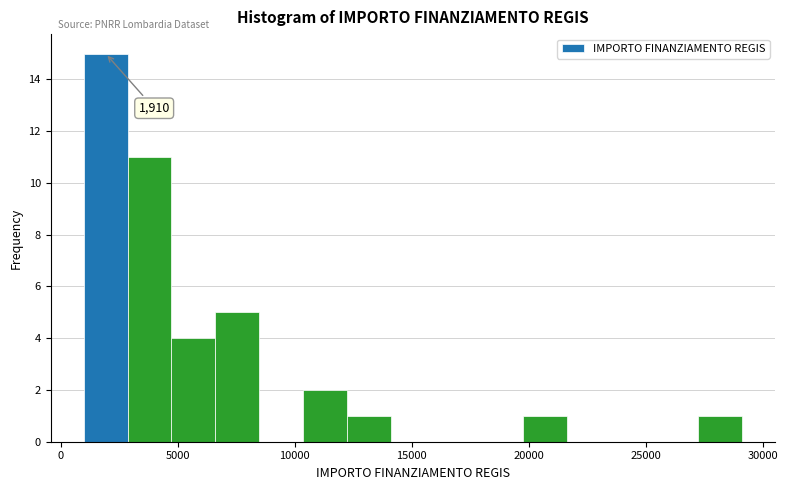

Around what value on the x-axis is the tallest bar? Give the approximate position of its centre, as read against the axis.

2000